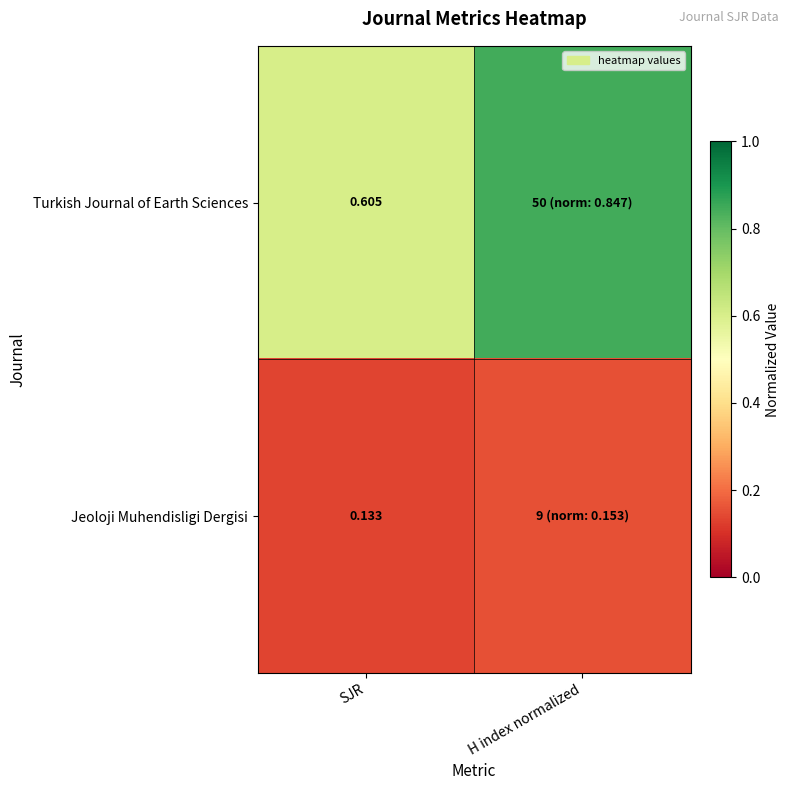

At SJR, list the series in order from largest to smallest.

Turkish Journal of Earth Sciences, Jeoloji Muhendisligi Dergisi